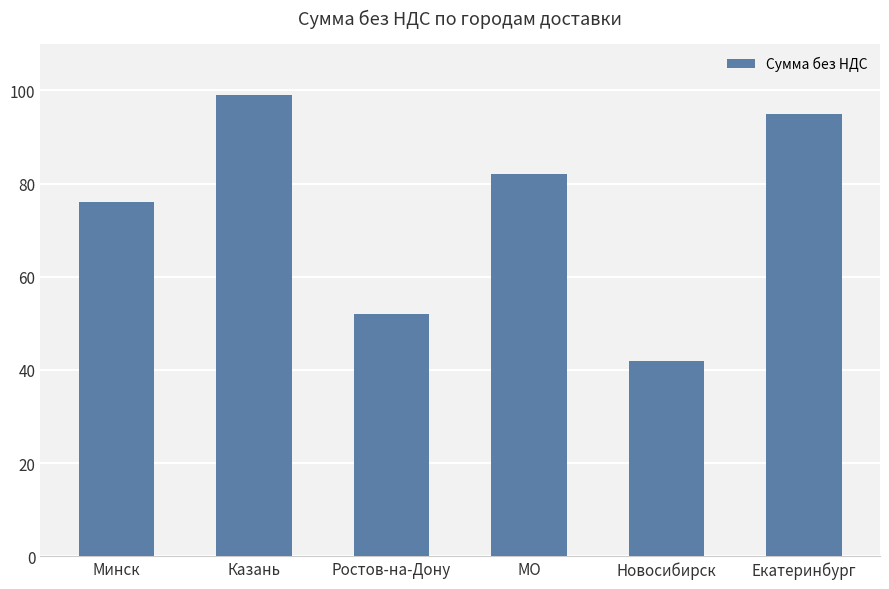

Reading left to right, transcribe all the data shown in this chart.

76	99	52	82	42	95